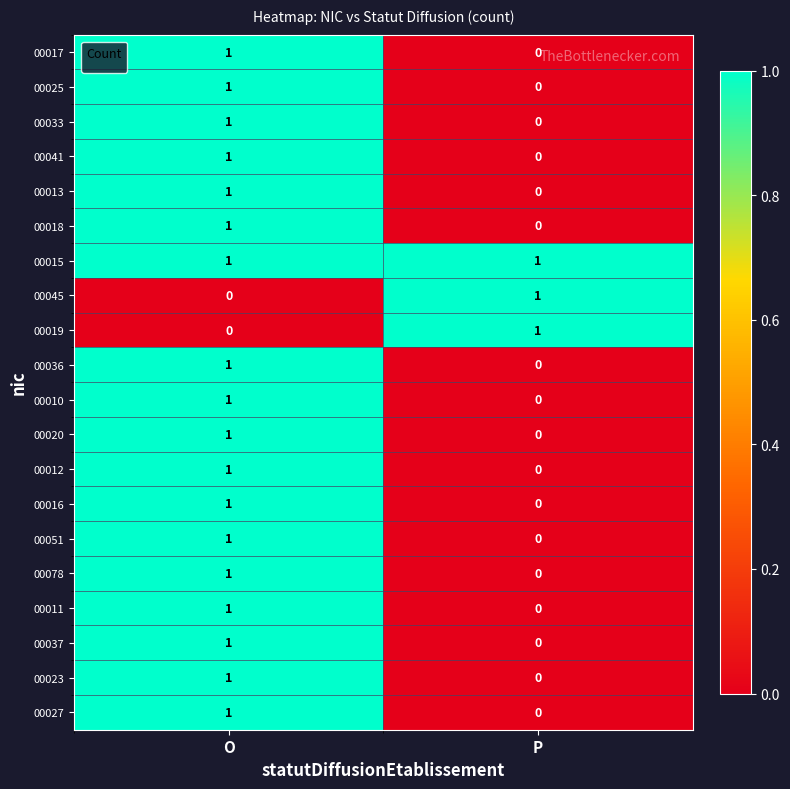

Which series has the largest total across all categories?

00015